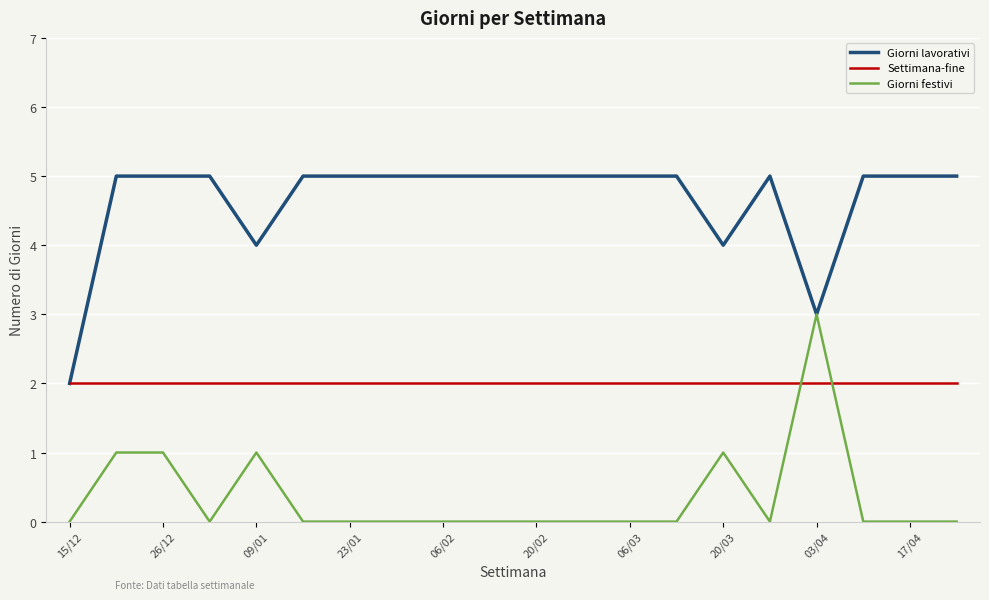

True or false: Giorni festivi and Settimana-fine intersect in this chart.

True